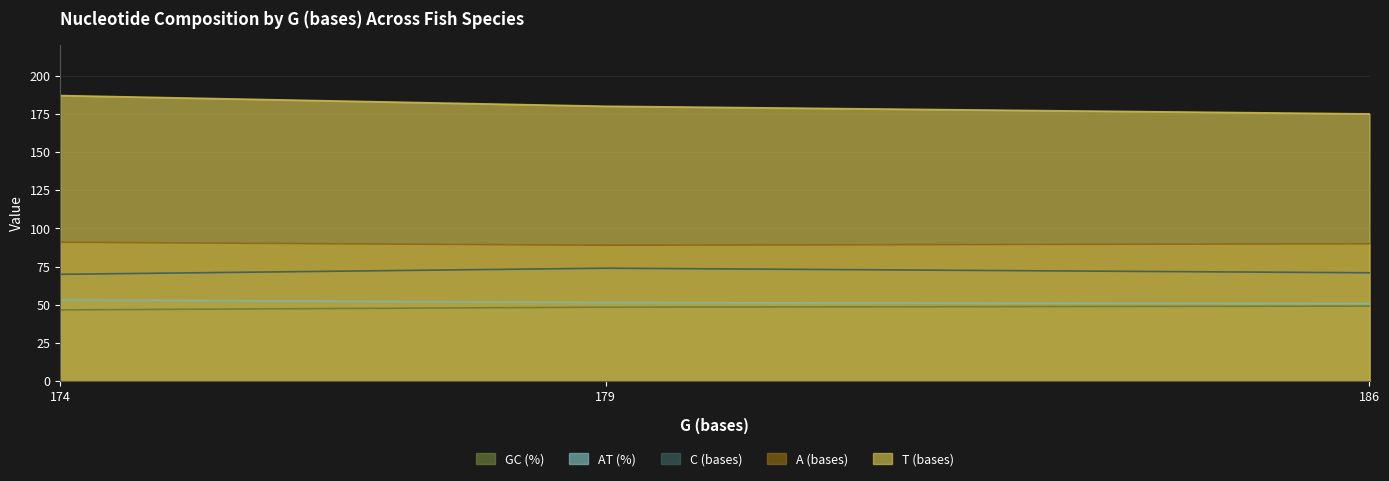

What are all the series names shown in the legend?

GC (%), AT (%), C (bases), A (bases), T (bases)